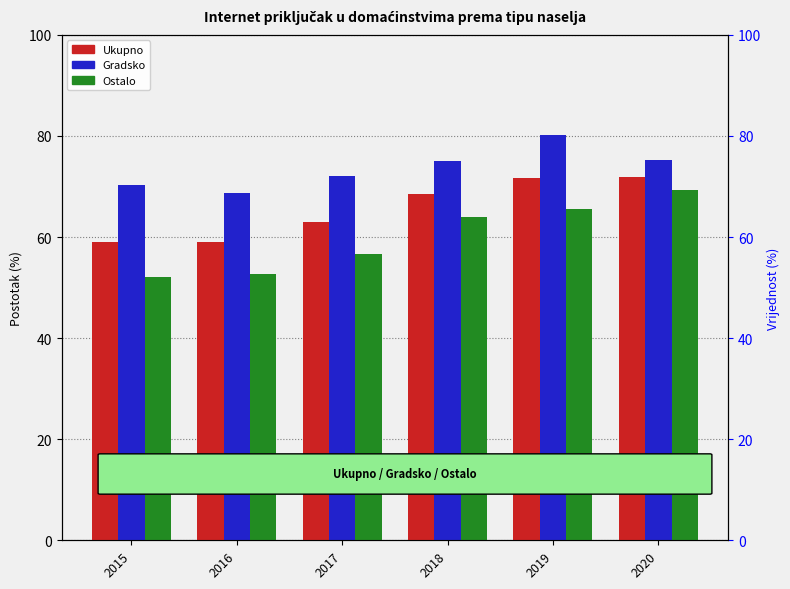

Rank the series by their average value, from lowest to highest.

Ostalo, Ukupno, Gradsko